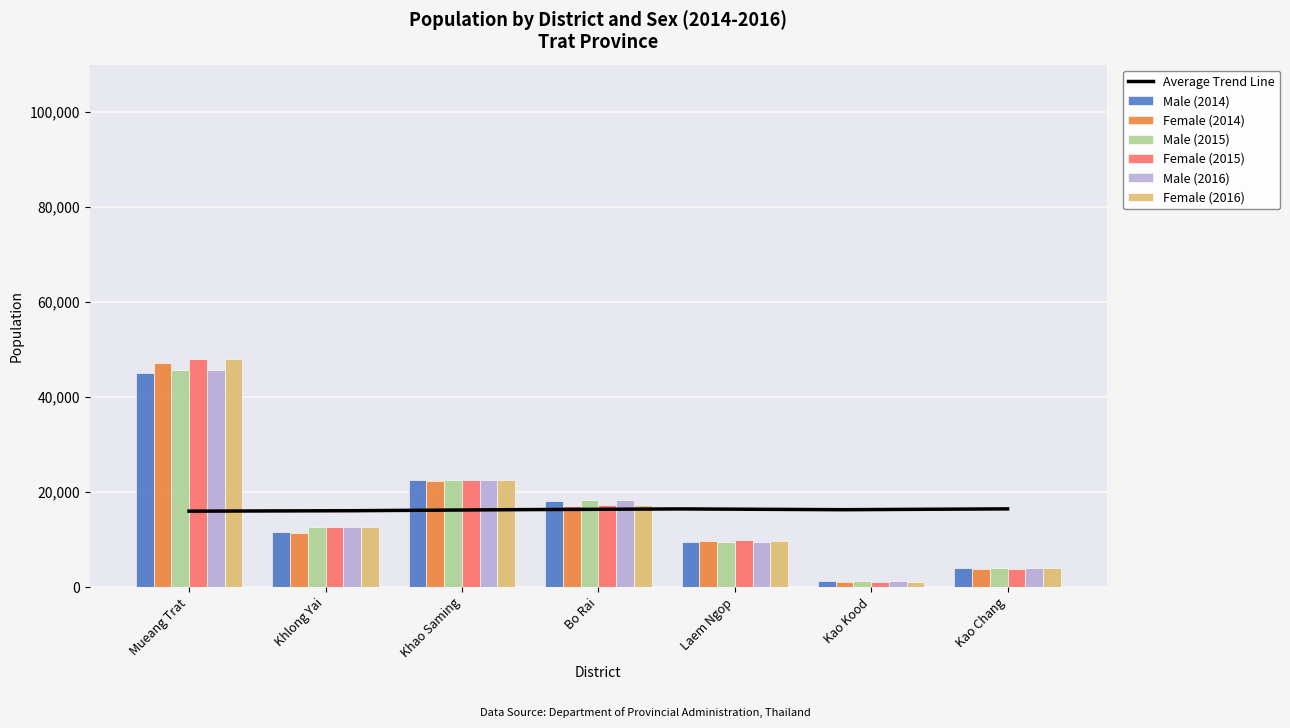

What is the maximum value for Female (2016)?

48024